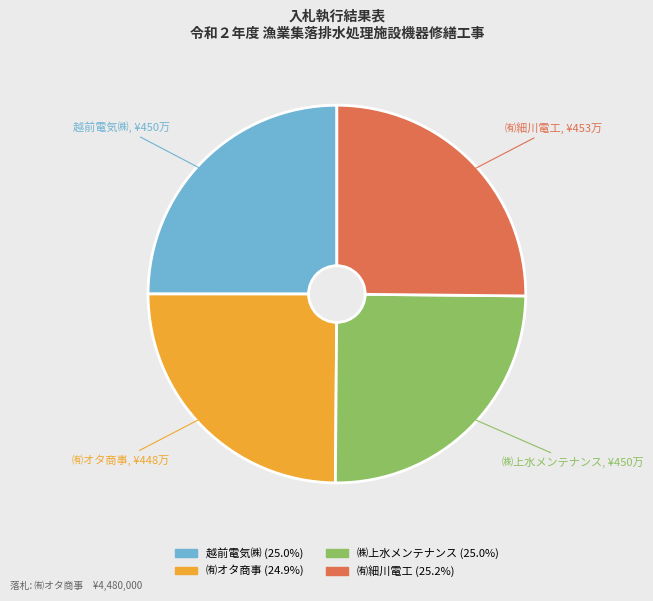

Approximately how many times larger is the value at ㈱上水メンテナンス compared to 越前電気㈱?

1.0